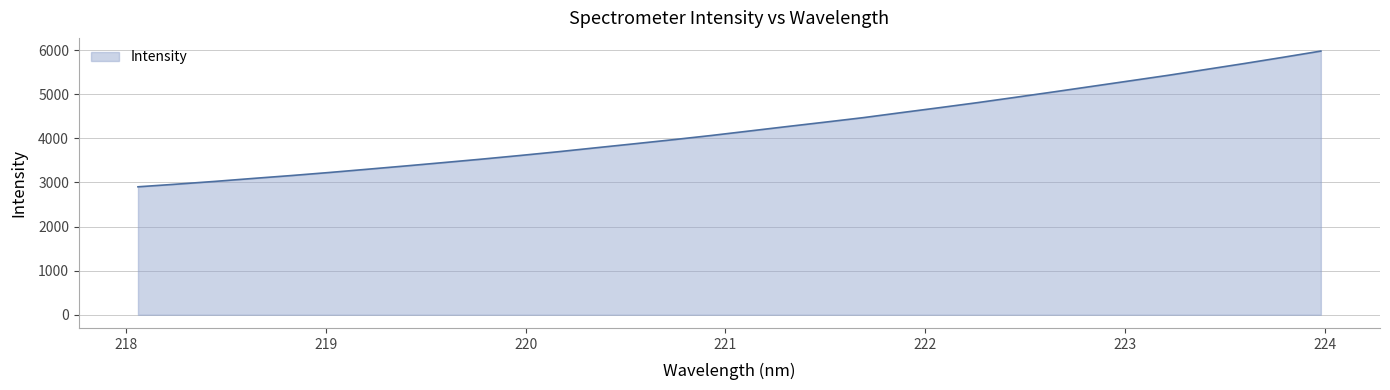

What is the maximum value shown in the chart?

5977.4